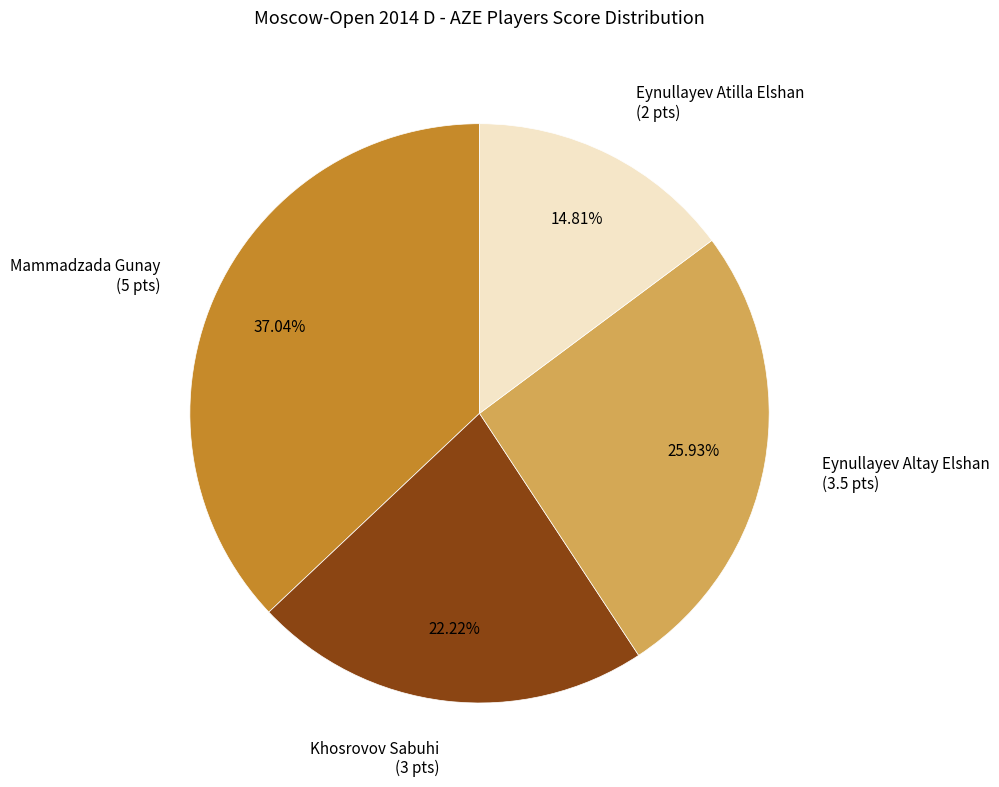

What percentage do Khosrovov Sabuhi and Eynullayev Atilla Elshan together represent?

37.0%